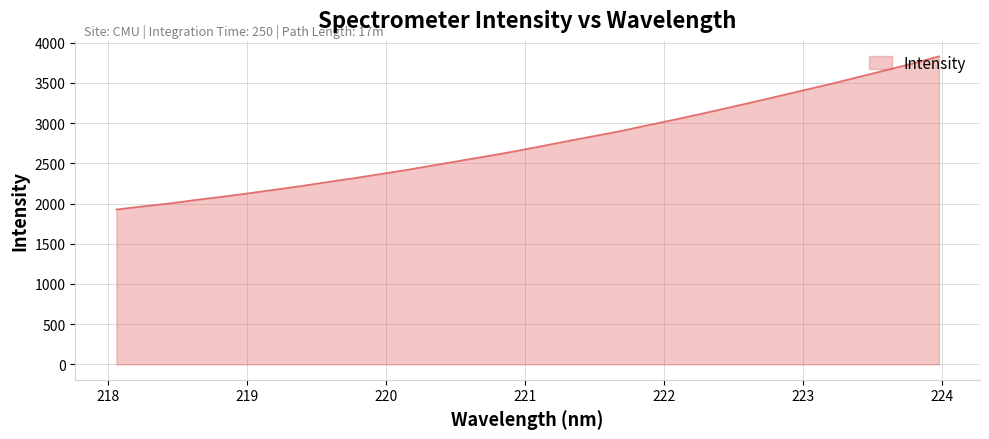

What is the difference between the maximum and minimum values?

1904.6